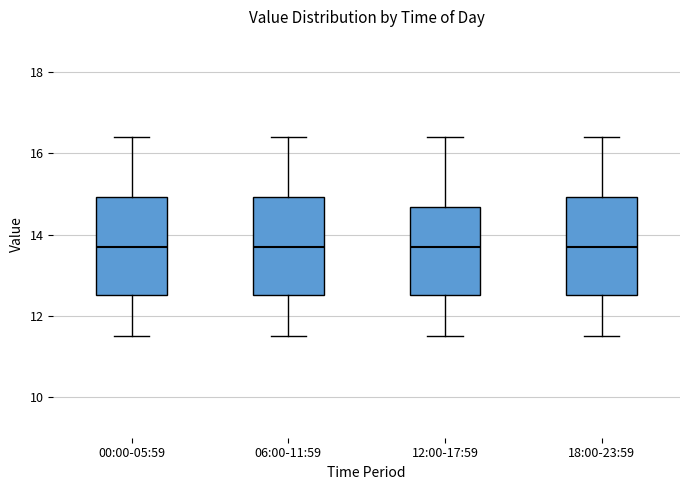

Where does the median line of the box for 12:00-17:59 sit on the y-axis? The values are not printed on the chart, so give them approximately, as read against the axis.

13.8